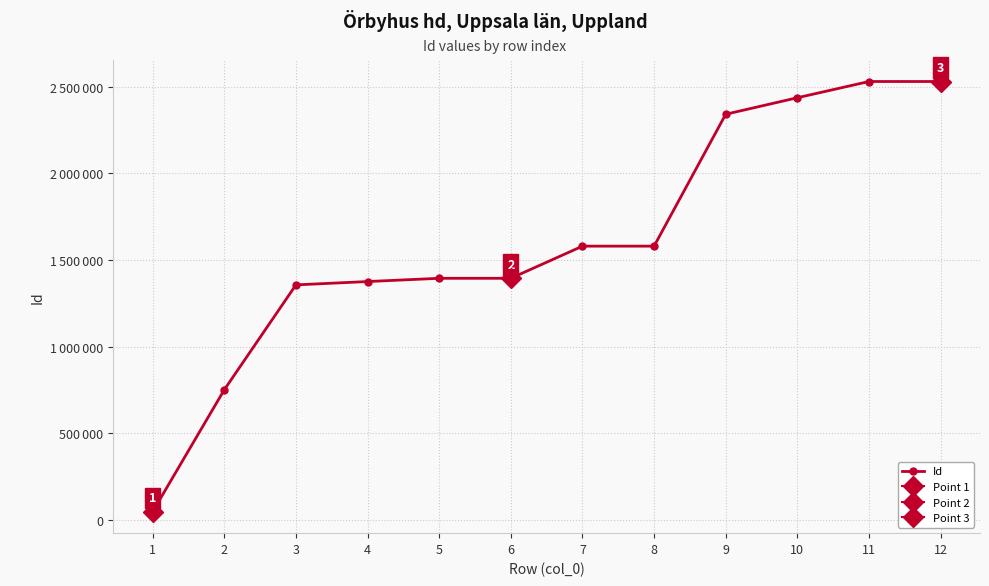

Rank the categories by value from lowest to highest.

1, 2, 3, 4, 5, 6, 7, 8, 9, 10, 11, 12